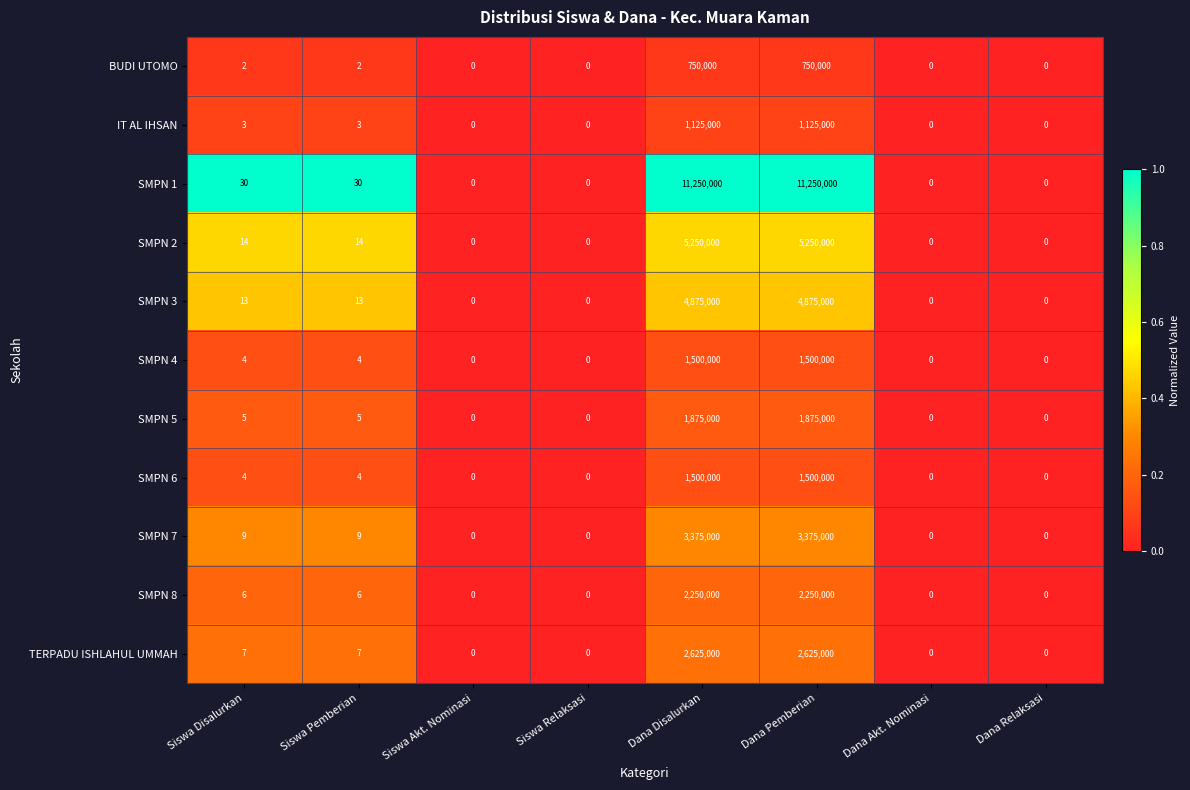

Is the value of IT AL IHSAN at Siswa Pemberian greater than the value of SMPN 3 at Dana Pemberian?

No